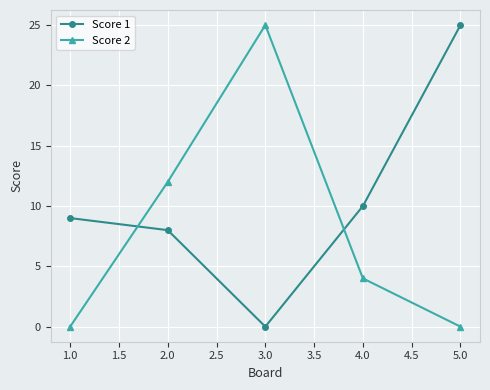

Reading right to left, transcribe all the data shown in this chart.

Score 1: 25	10	0	8	9
Score 2: 0	4	25	12	0